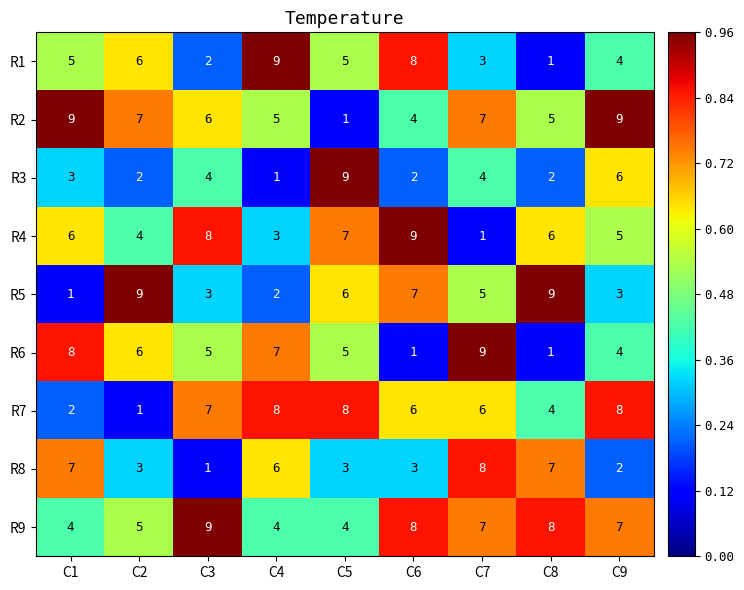

How many data points in R5 are less than 5?

4